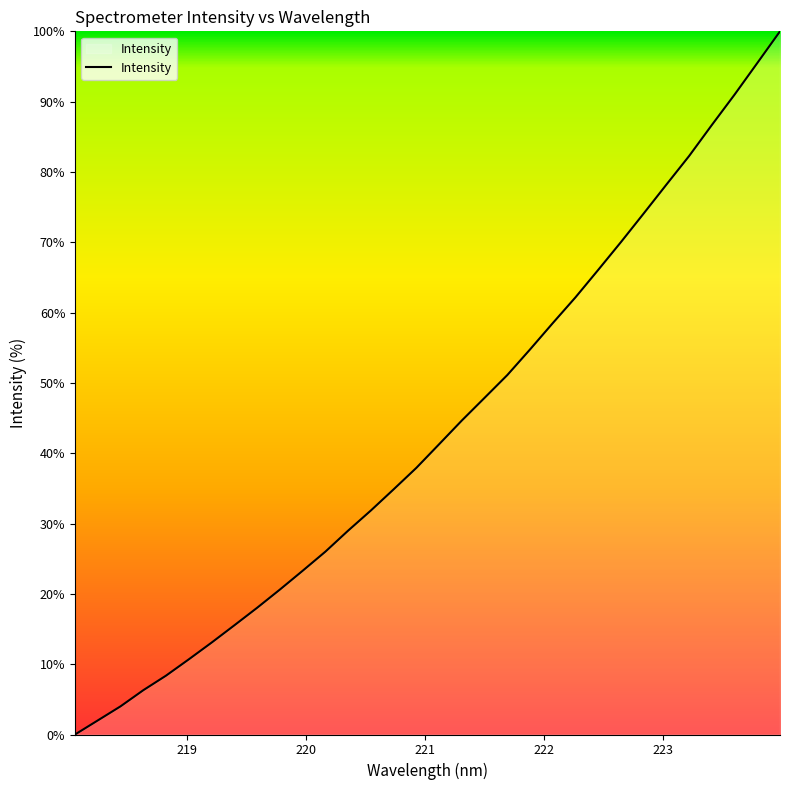

What is the greatest value displayed?

100.0